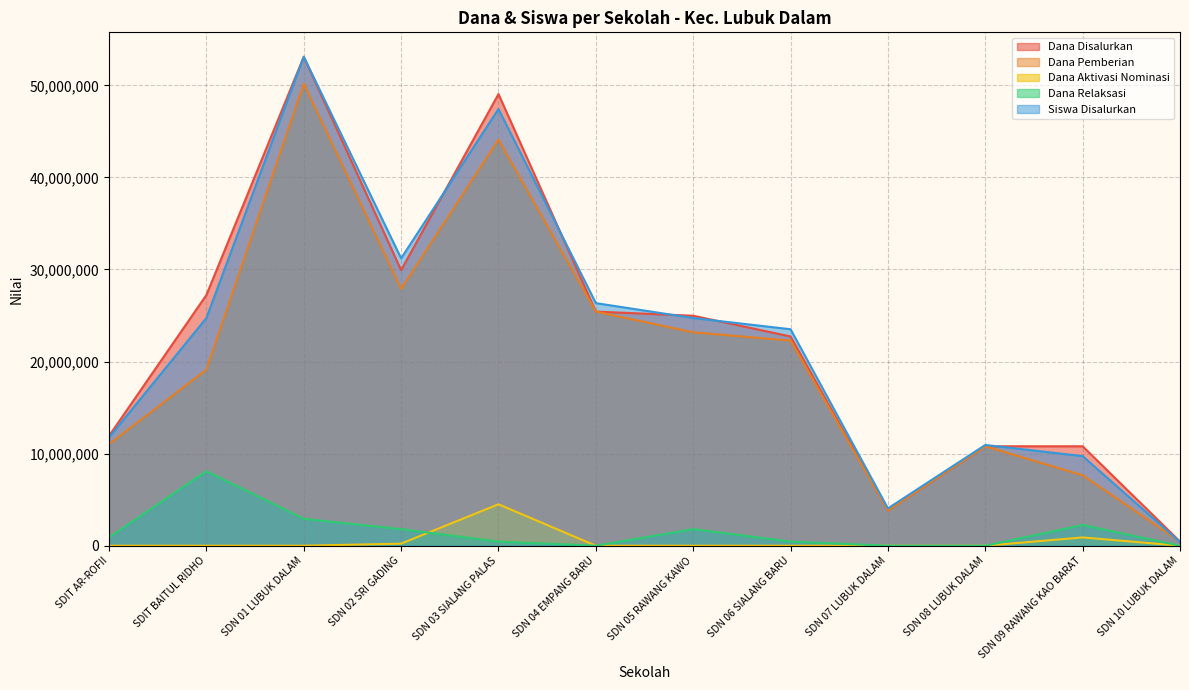

Which series changed the most between SDN 02 SRI GADING and SDN 08 LUBUK DALAM?

Siswa Disalurkan